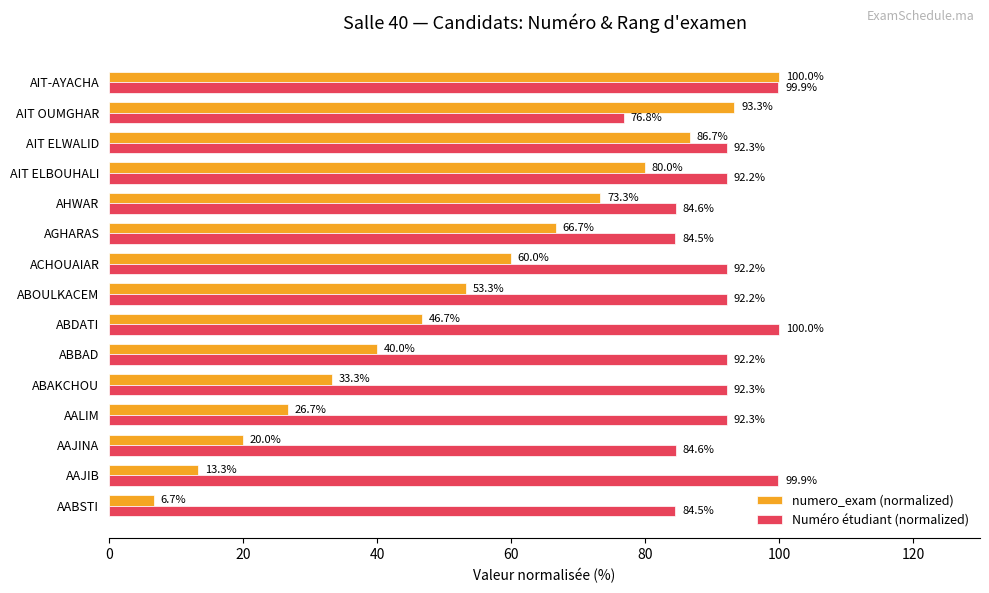

What is the approximate value of numero_exam (normalized) at AHWAR?

73.3